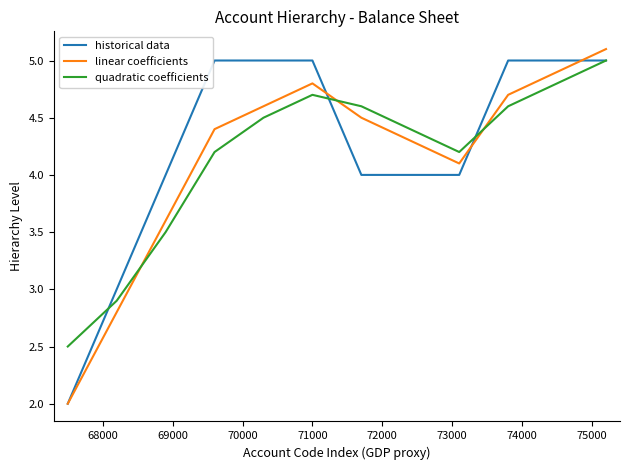

What is the maximum value shown in the chart?

5.1